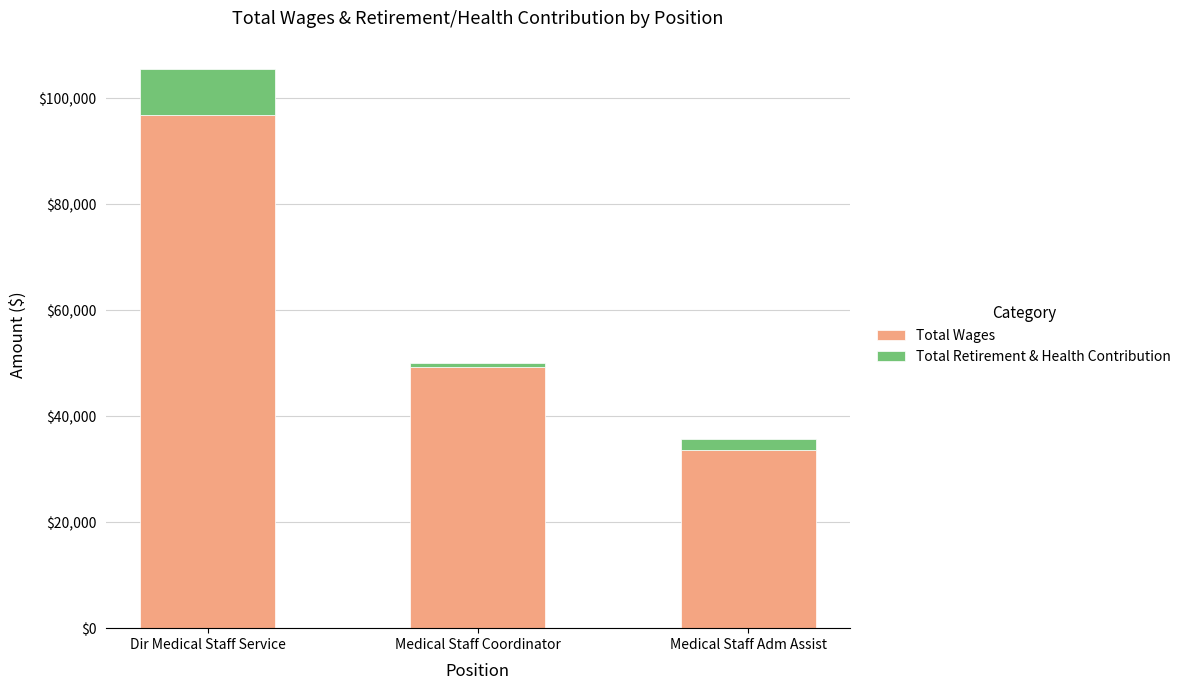

Which category has the lowest value in the Total Wages series?

Medical Staff Adm Assist